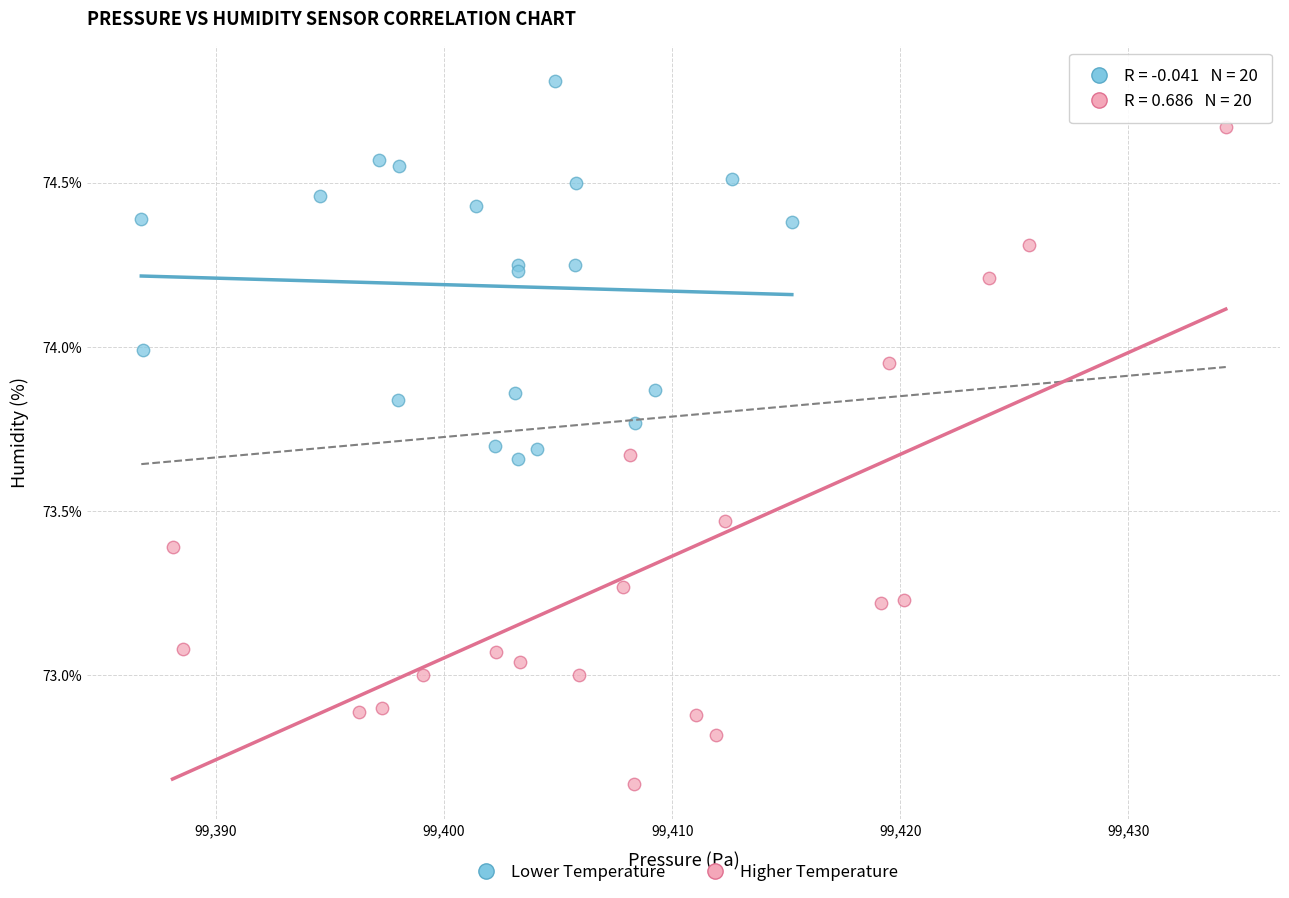

Which series contains the lowest Y value?

Higher Temperature